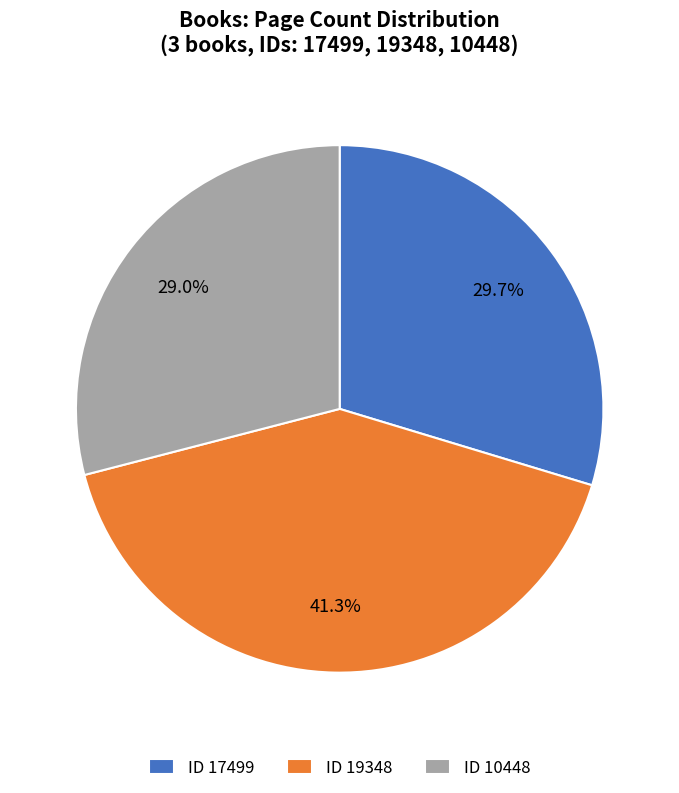

What percentage is NOT represented by ID 10448?

71.0%